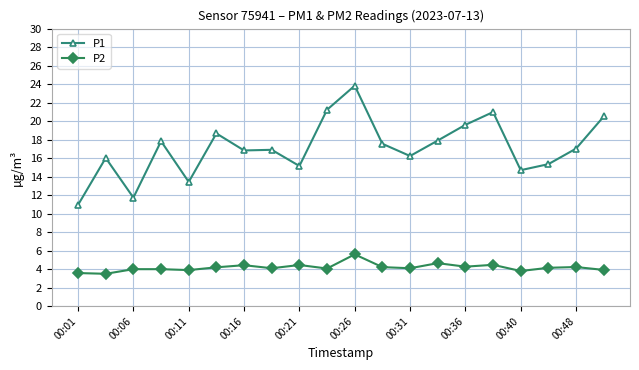

What is the maximum value for P2?

5.6